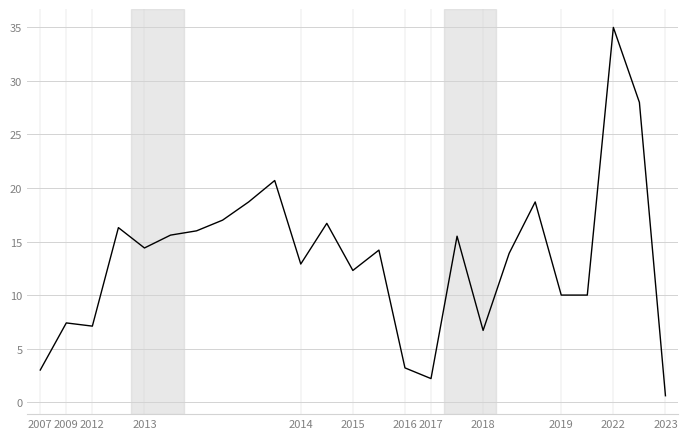

What is the maximum value shown in the chart?

35.0